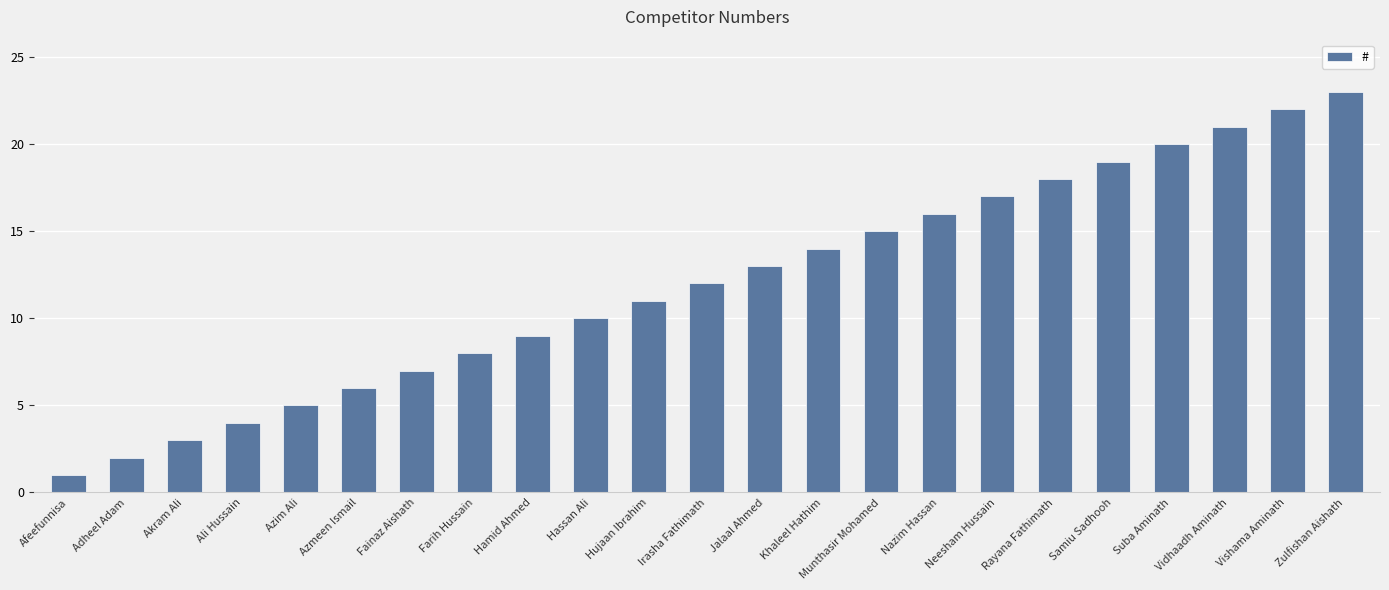

What is the approximate value at Azim Ali?

5